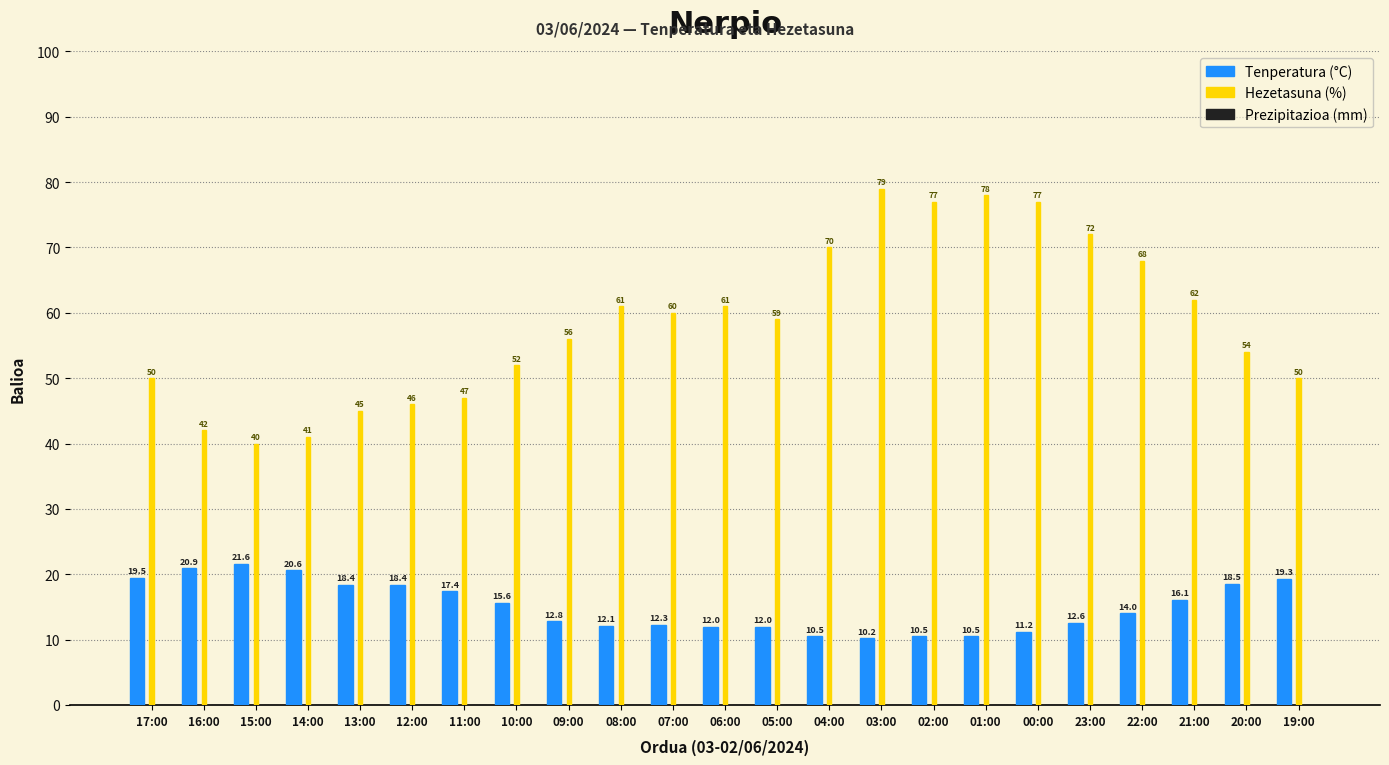

Rank the series by their average value, from lowest to highest.

Tenperatura (°C), Hezetasuna (%)